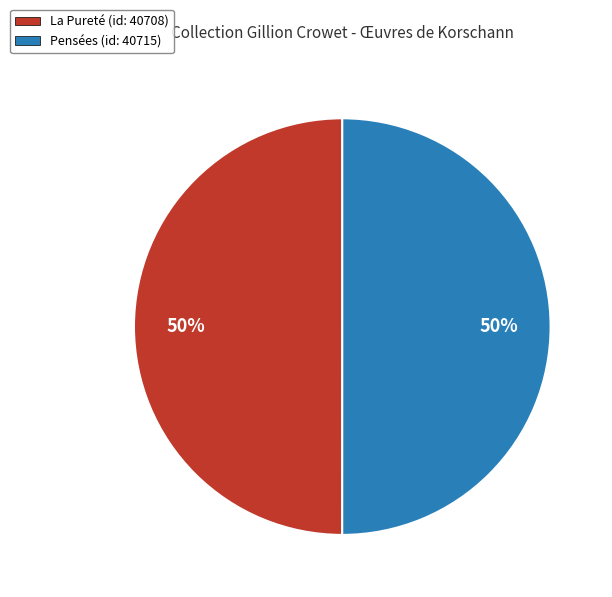

To the nearest percent, what percentage of the pie is Pensées (id: 40715)?

50%